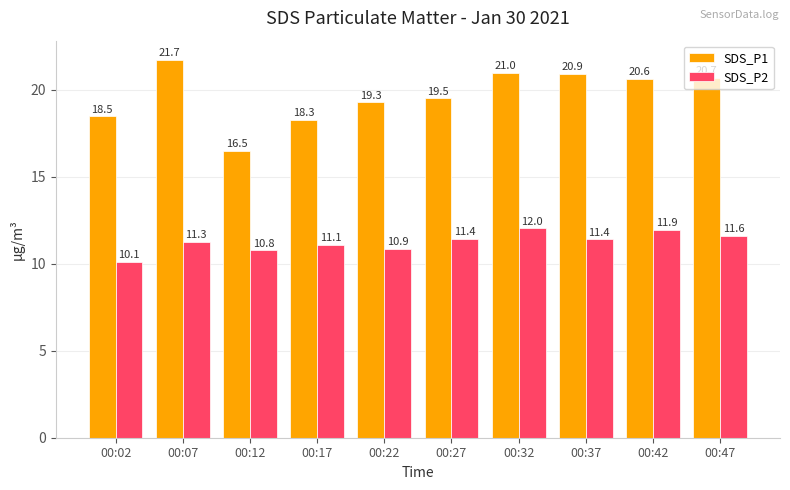

Where does the SDS_P1 series first go above 20?

00:07